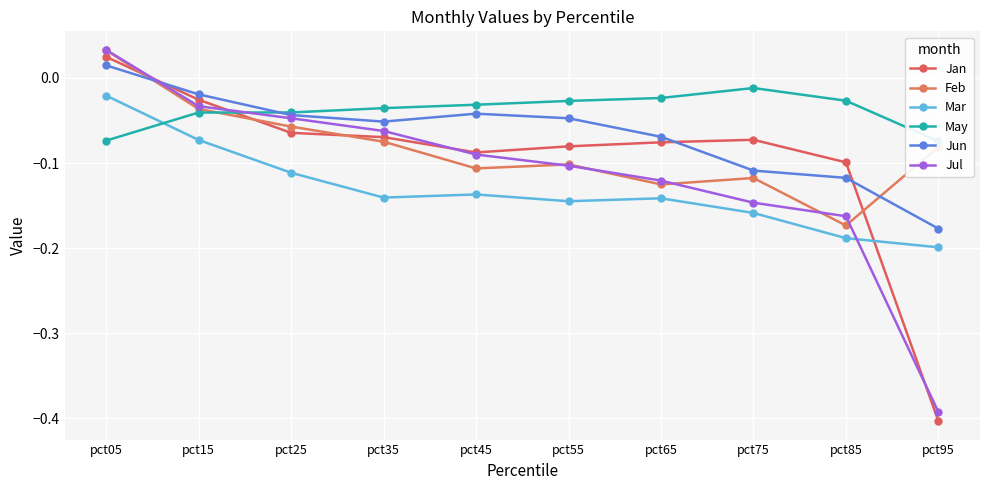

At which category does Jan reach its first local peak?

pct75